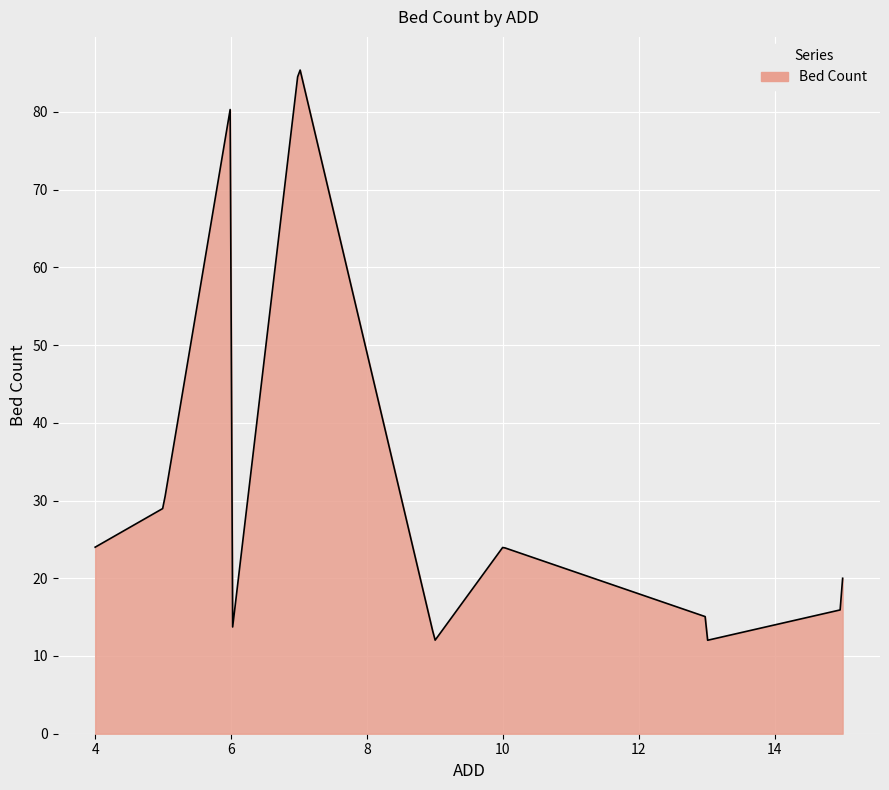

How many series are shown in this chart?

1